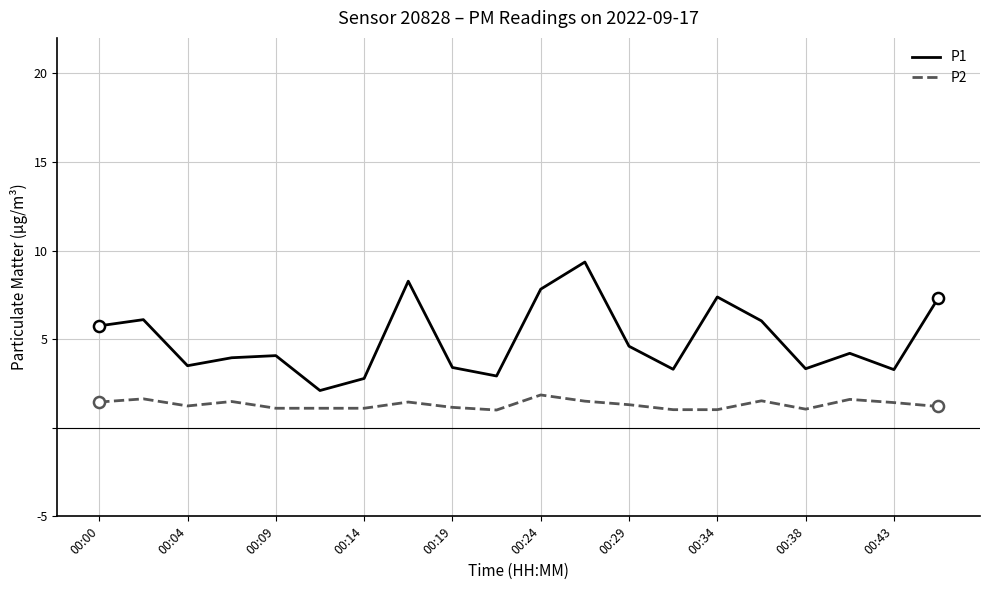

Which series has the largest range (max minus min)?

P1